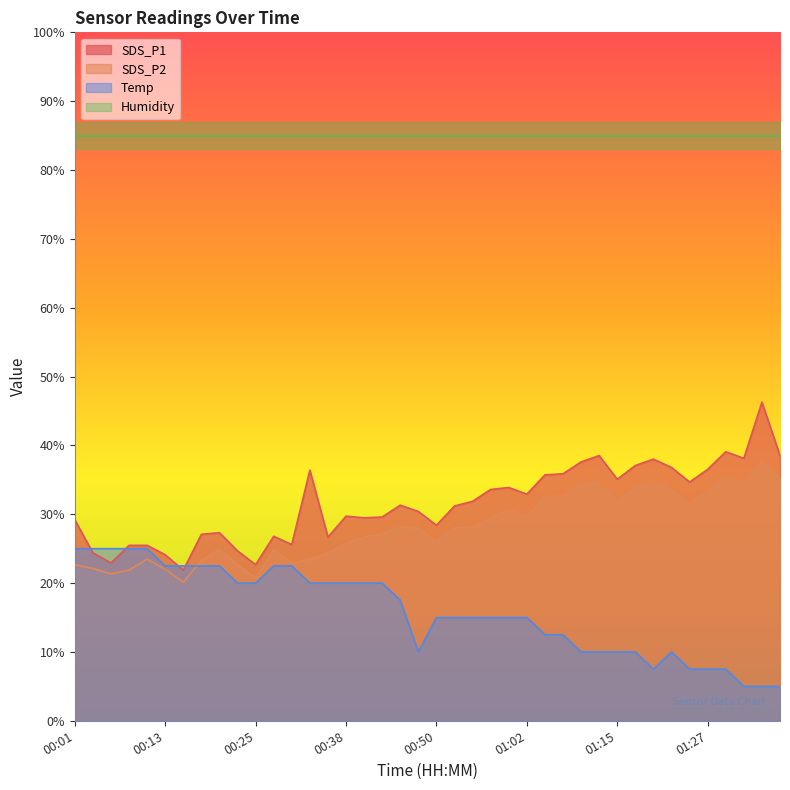

Which category has the highest value across all series?

01:34